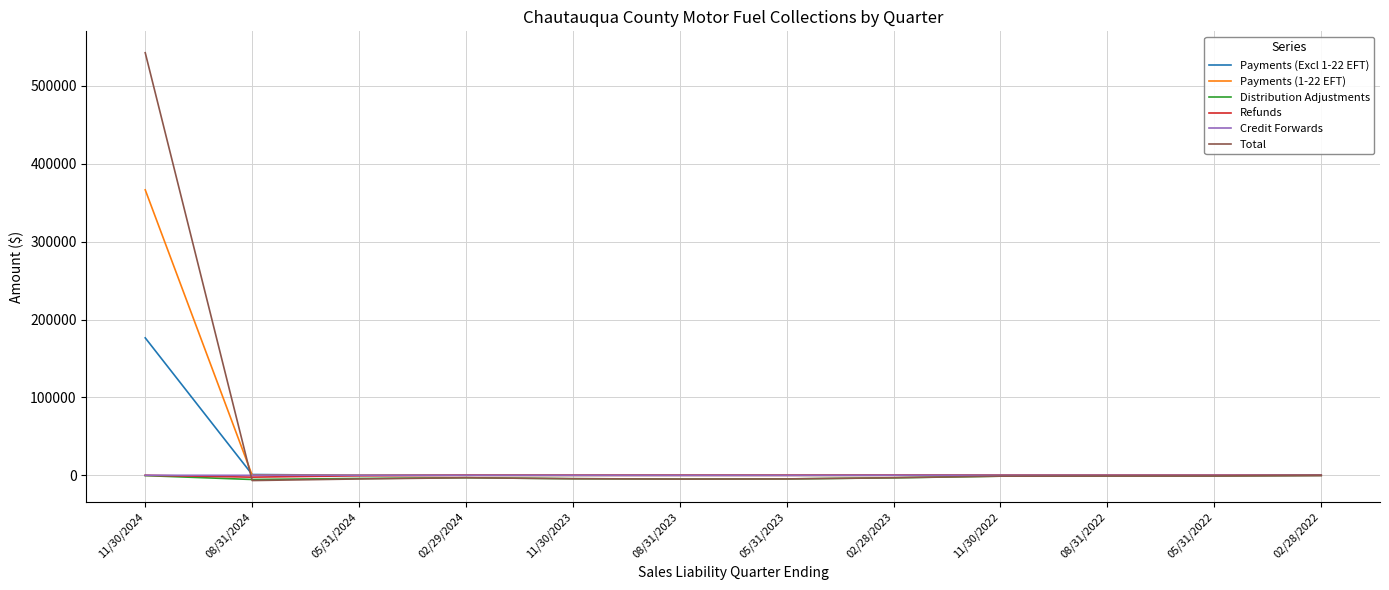

Which category has the highest value across all series?

11/30/2024